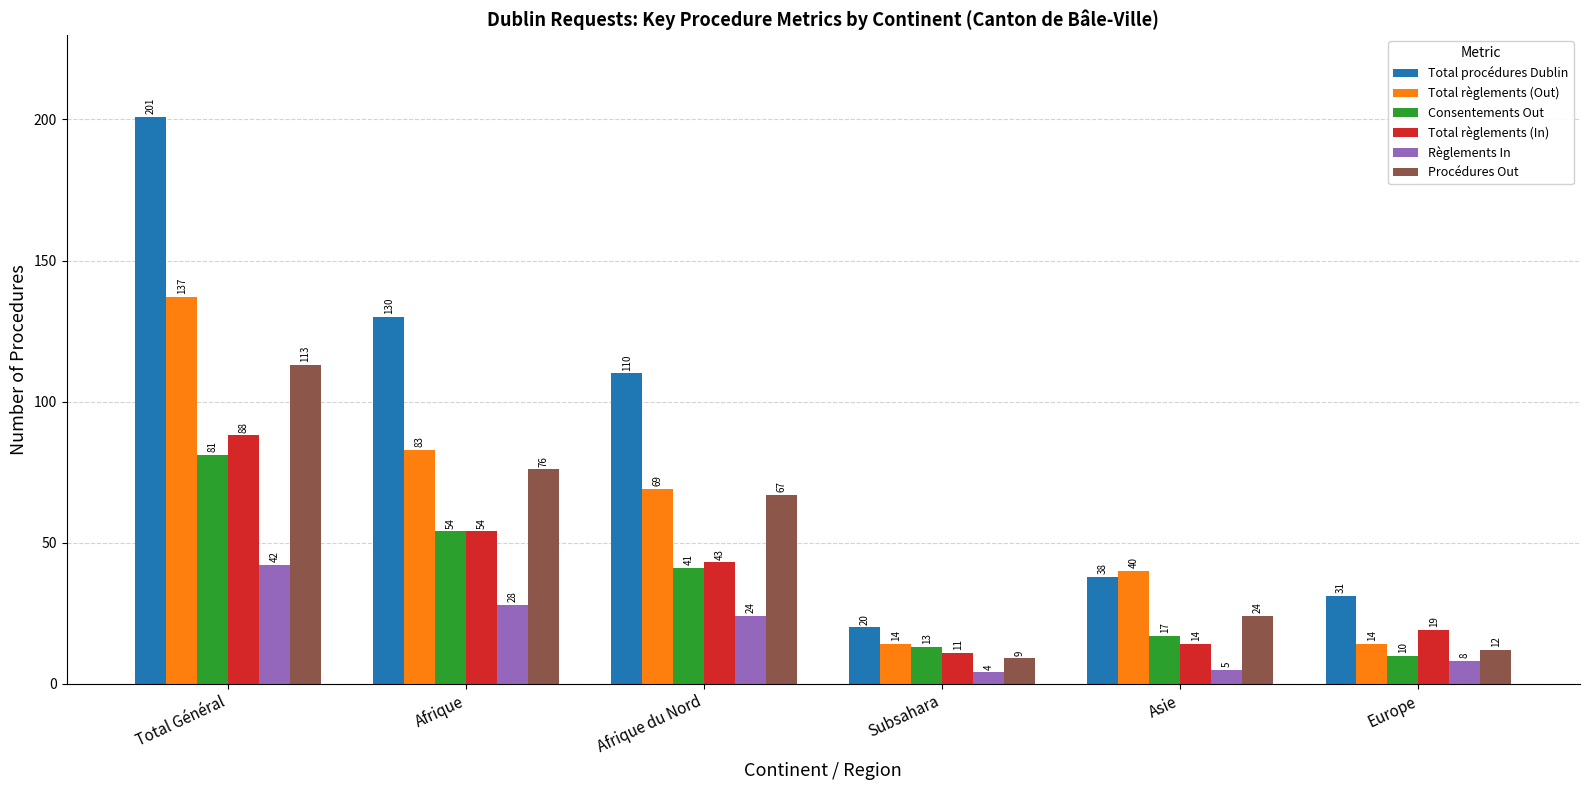

Are the bars grouped side by side (vs. stacked)?

Yes